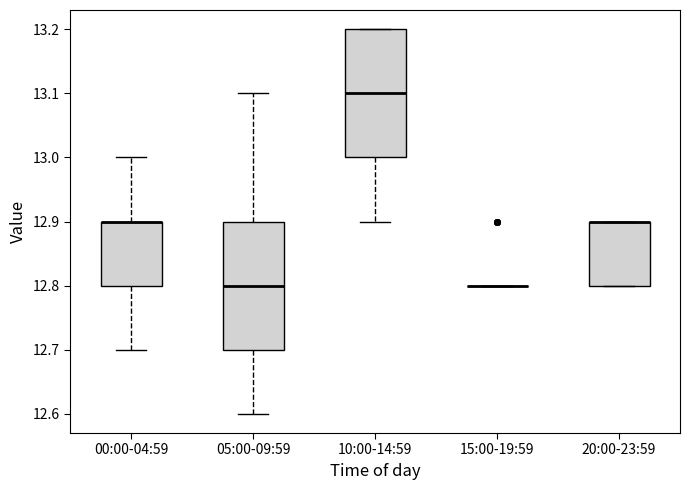

Reading left to right, transcribe this box plot: for each box, give where its median line is, the range the box spans, and where its two whiskers end, as read against the y-axis. The values are not printed on the chart, so give them approximately, as read against the axis.

00:00-04:59: median 12.9 (drawn on the box's upper edge), box 12.8 to 12.9, whiskers 12.7 to 13.0
05:00-09:59: median 12.8, box 12.7 to 12.9, whiskers 12.6 to 13.1
10:00-14:59: median 13.1, box 13.0 to 13.2, whiskers 12.9 to 13.2
15:00-19:59: box collapsed to a line at 12.8, whiskers 12.8 to 12.8
20:00-23:59: median 12.9 (drawn on the box's upper edge), box 12.8 to 12.9, whiskers 12.8 to 12.9